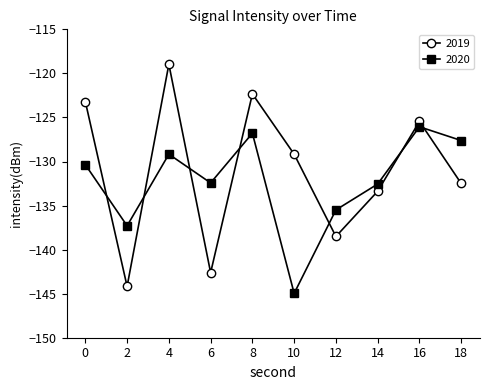

Rank the series by their maximum value, from highest to lowest.

2019, 2020